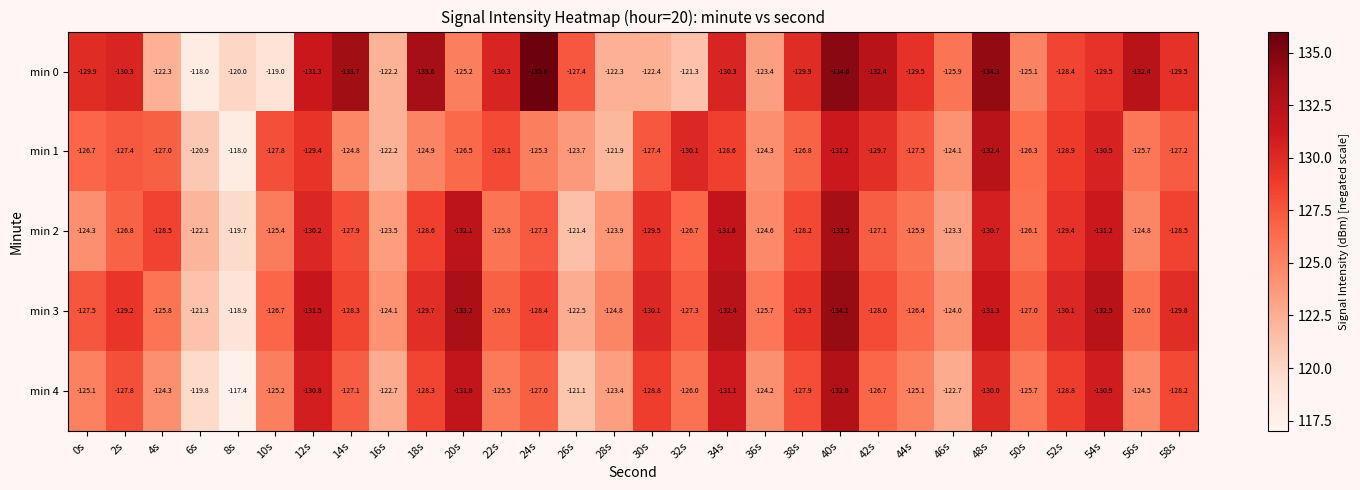

What is the sum of the min 4 values at 38s and 50s?

-253.6